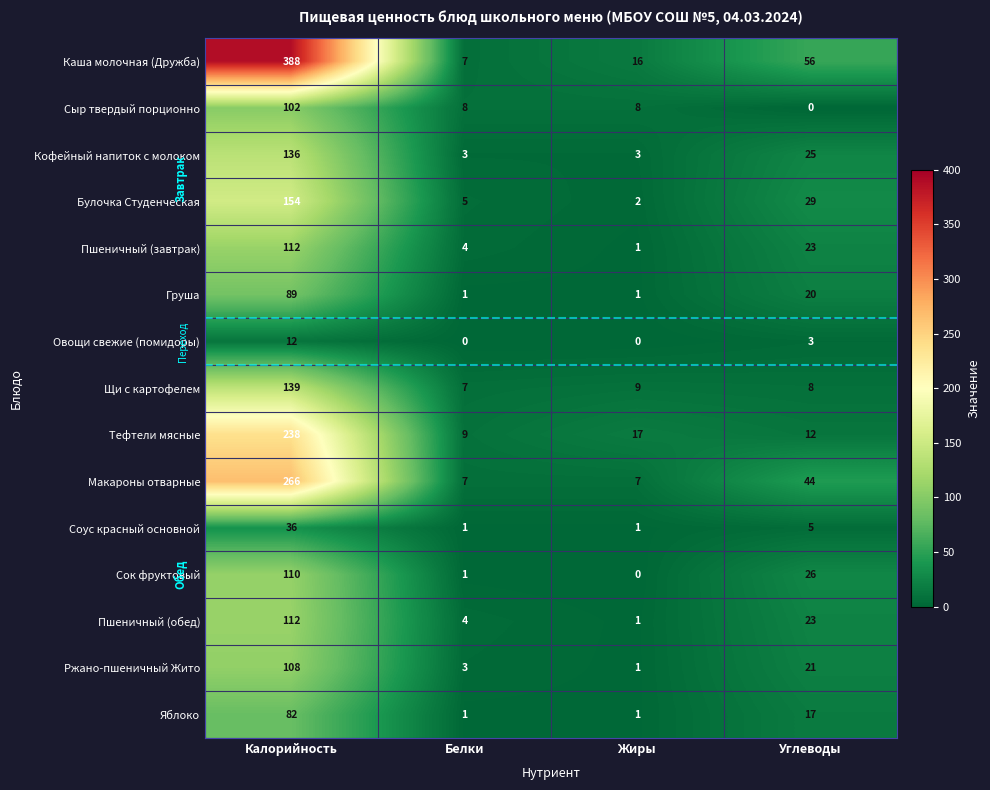

Between Белки and Жиры, which series saw the biggest shift?

Каша молочная (Дружба)